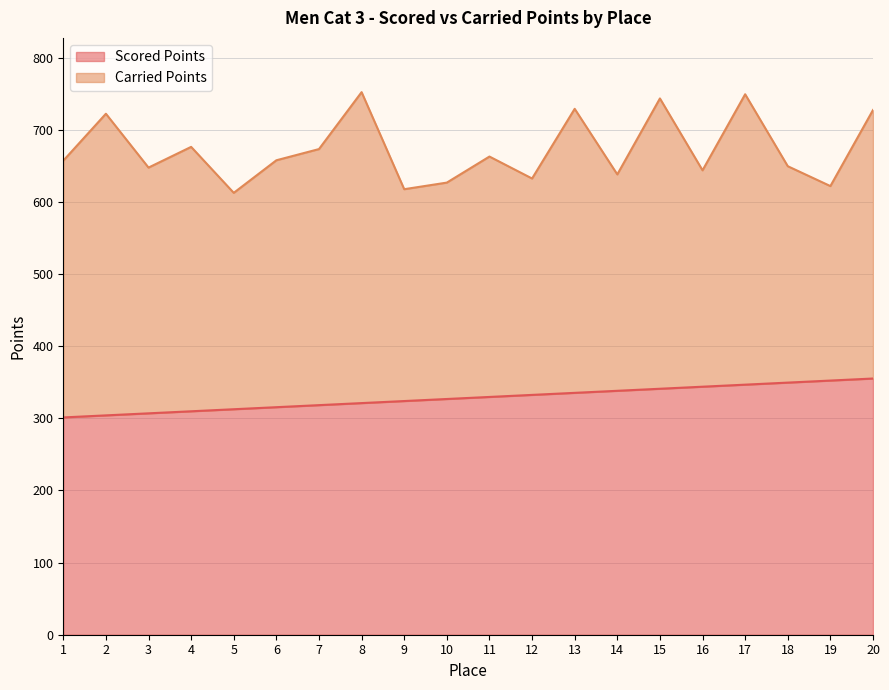

At which category does the chart reach its minimum across all series?

1